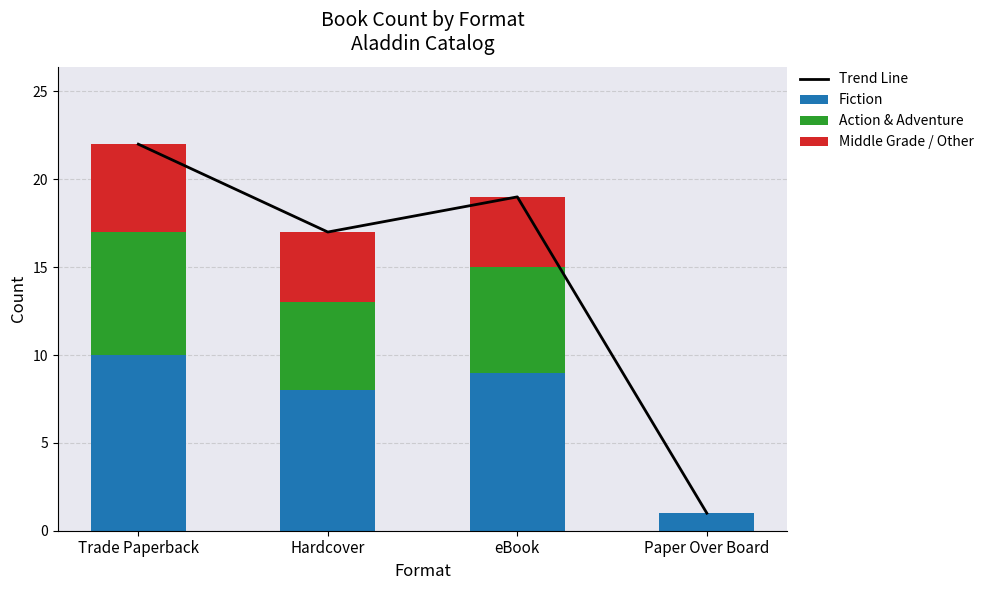

Reading left to right, transcribe all the data shown in this chart.

Trend Line: 22	17	19	1
Fiction: 10	8	9	1
Action & Adventure: 7	5	6	0
Middle Grade / Other: 5	4	4	0